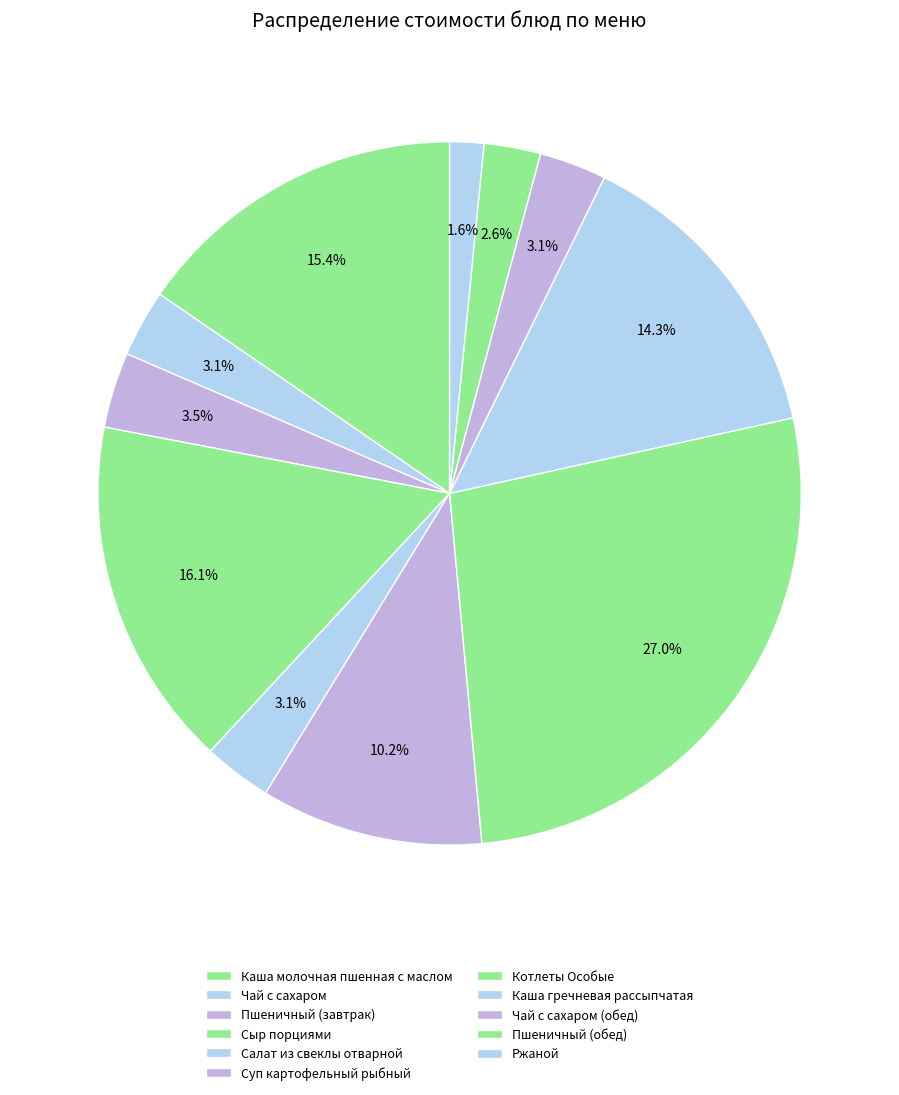

To the nearest percent, what is the difference between the largest and smallest slice percentages?

25%